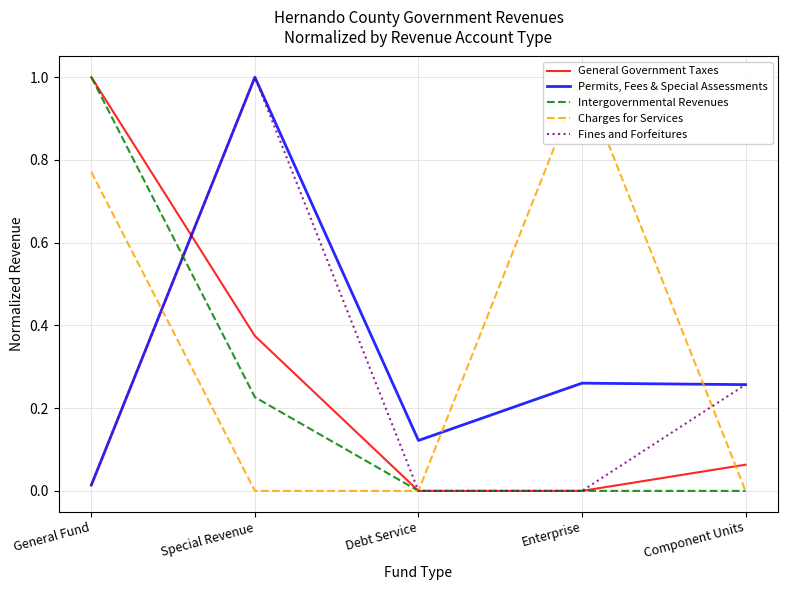

Which series has the widest spread of values?

General Government Taxes